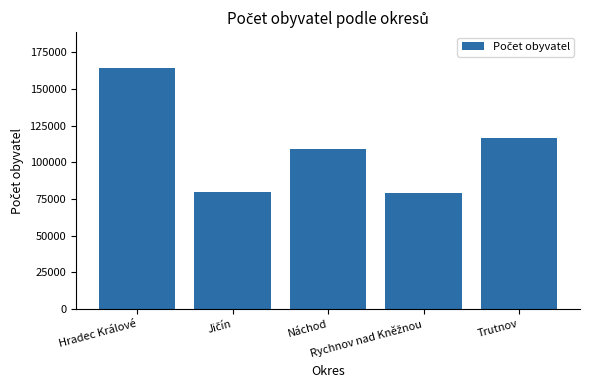

What is the maximum value shown in the chart?

164196